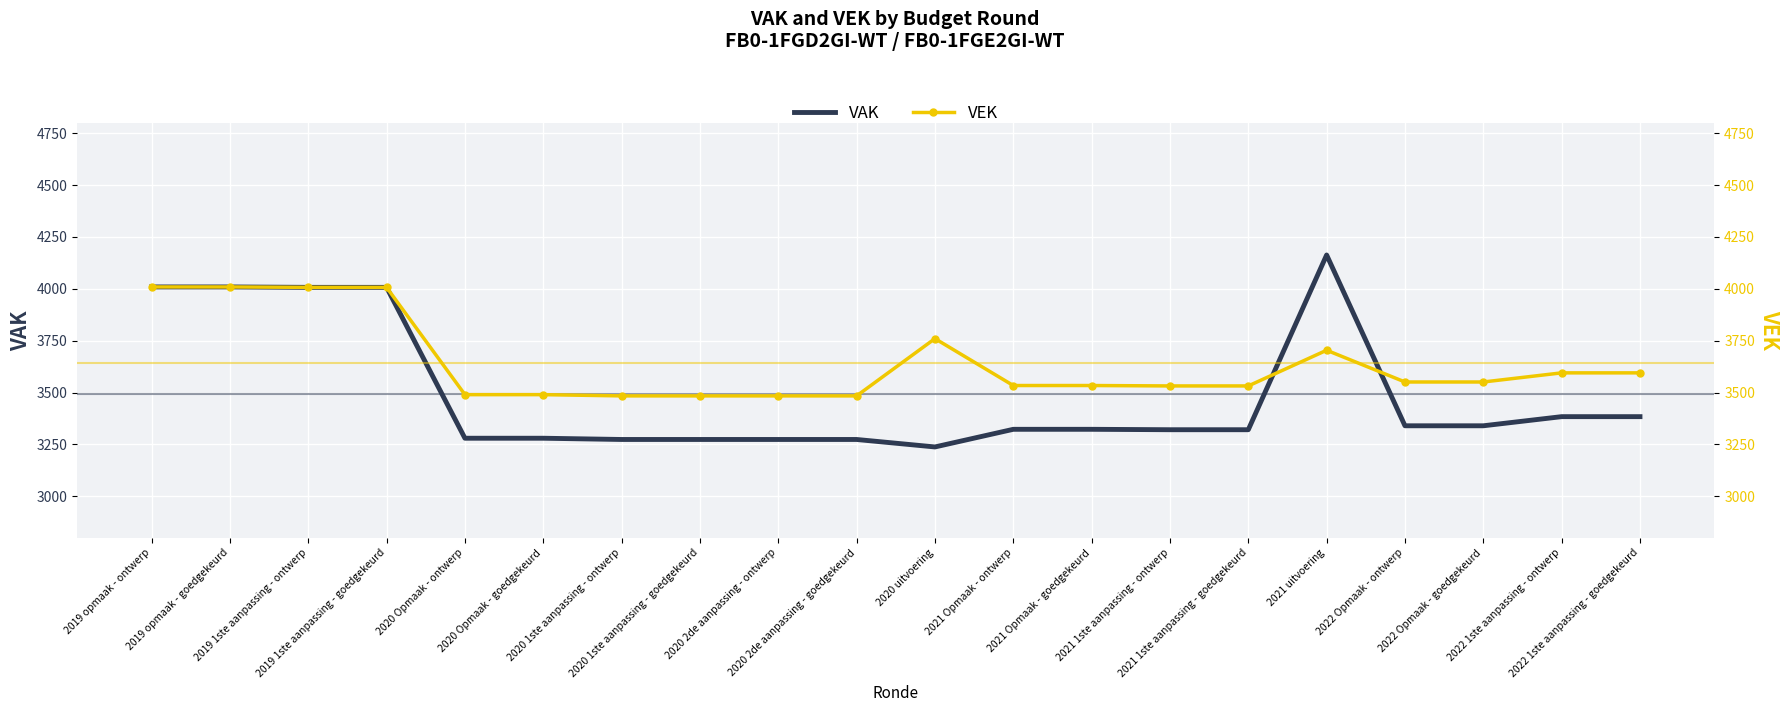

At how many categories does at least one series exceed 4064?

1